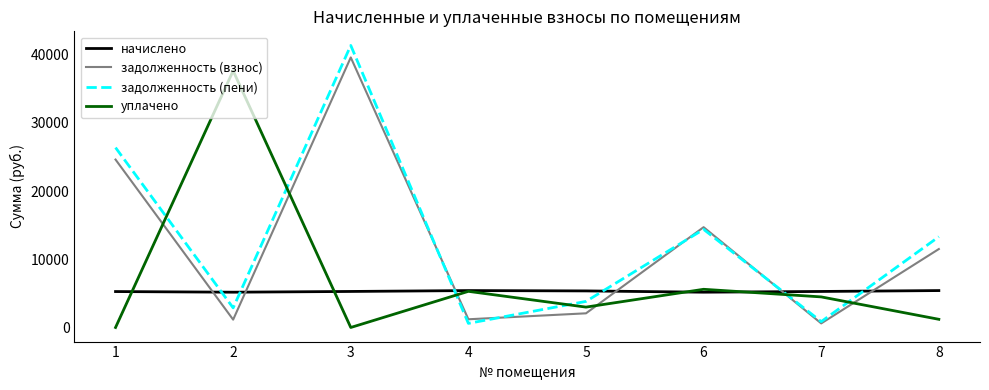

Where does the задолженность (взнос) series first go above 11506?

1